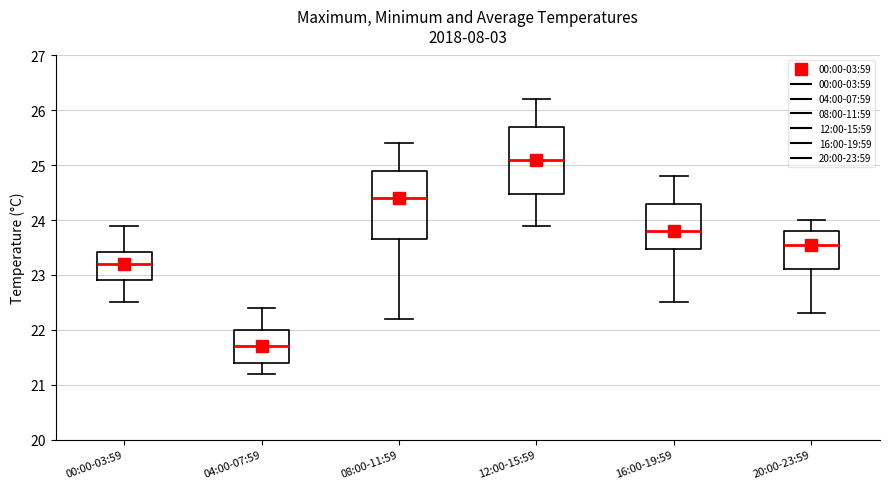

Where does the lower whisker of the box for 16:00-19:59 end on the y-axis? The values are not printed on the chart, so give them approximately, as read against the axis.

22.5